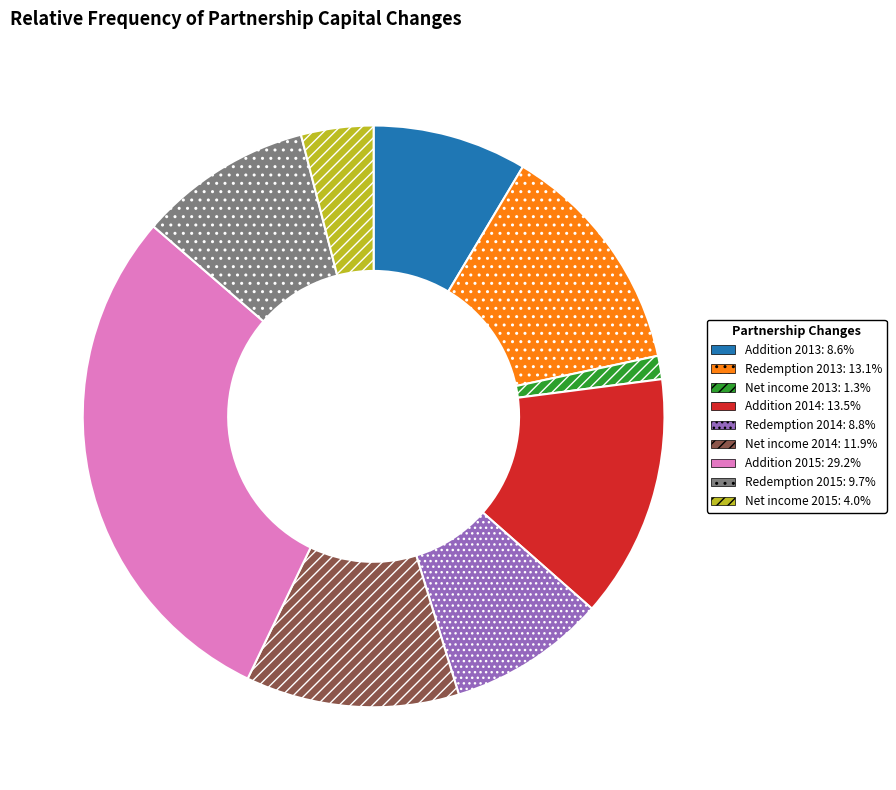

Is there any slice that represents more than half of the pie?

No